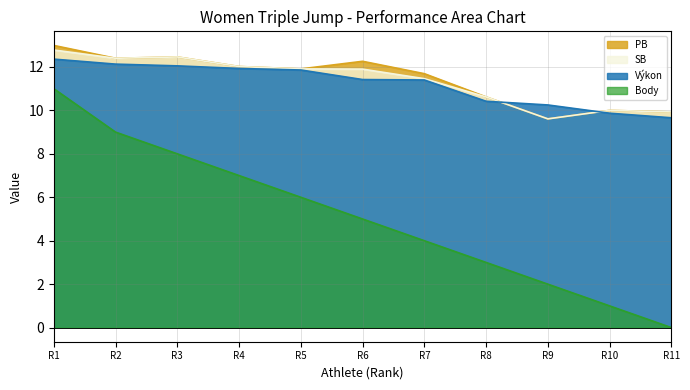

List the labels in order of Body value, largest first.

R1, R2, R3, R4, R5, R6, R7, R8, R9, R10, R11